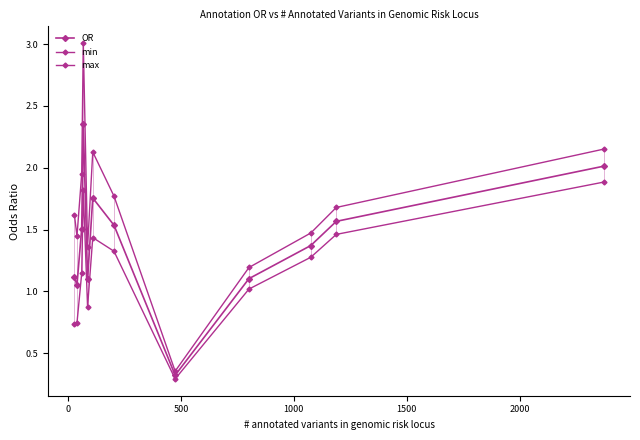

Is this an area chart (filled region under the line)?

No